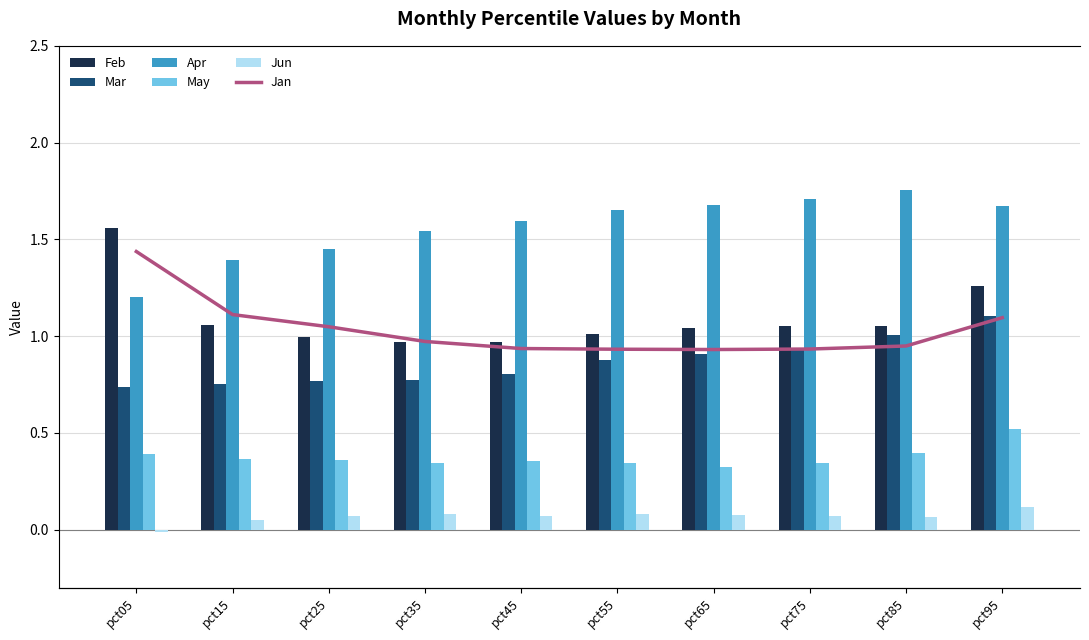

What is the value of the Apr bar at the 8th from the left?

1.7